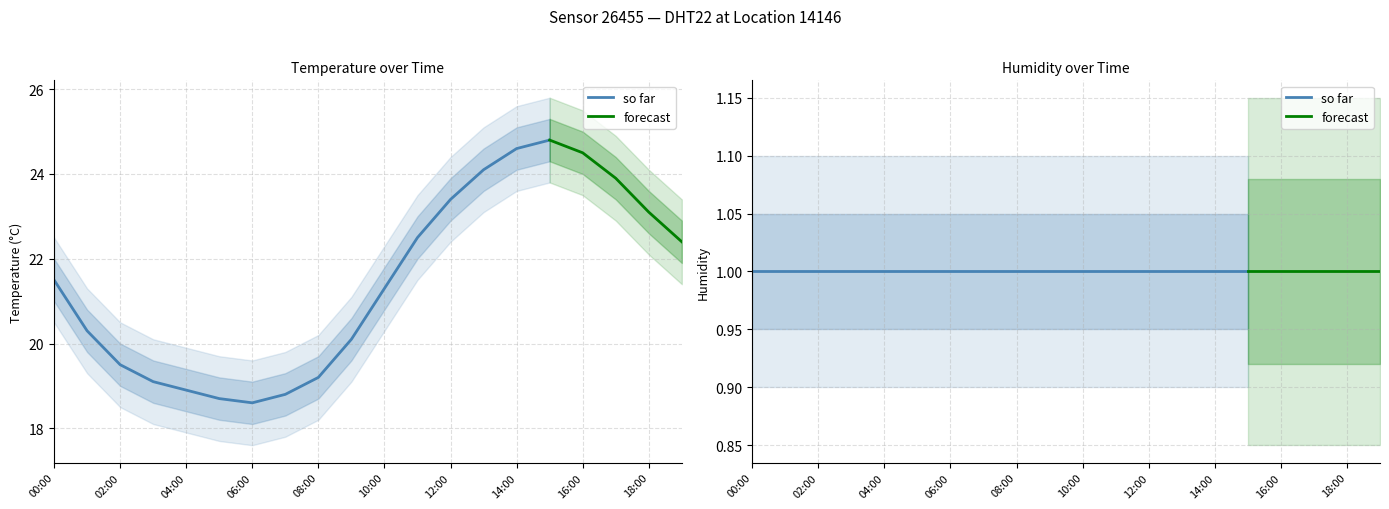

What is the label of the 9th point from the right?

11:00